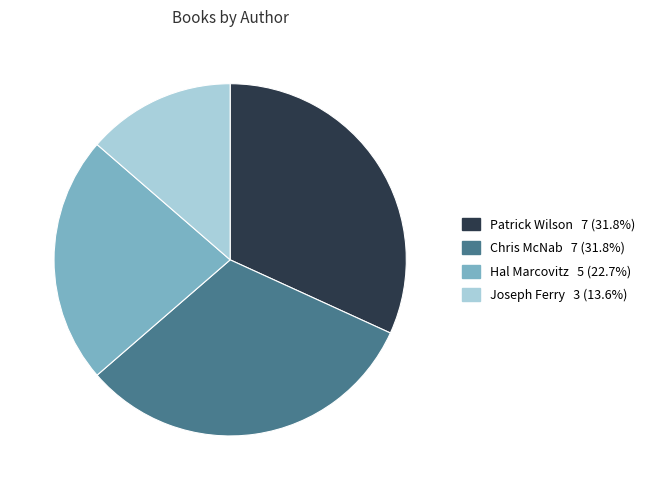

The Hal Marcovitz slice represents 36% of the pie. True or false?

False